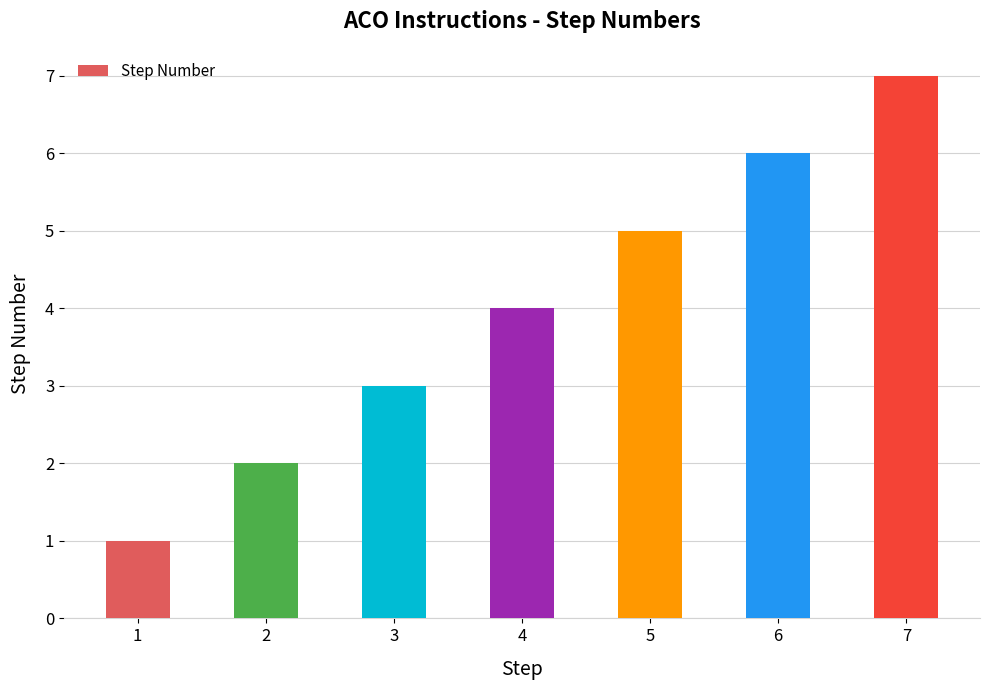

Approximately how many times larger is the value at 6 compared to 7?

0.9